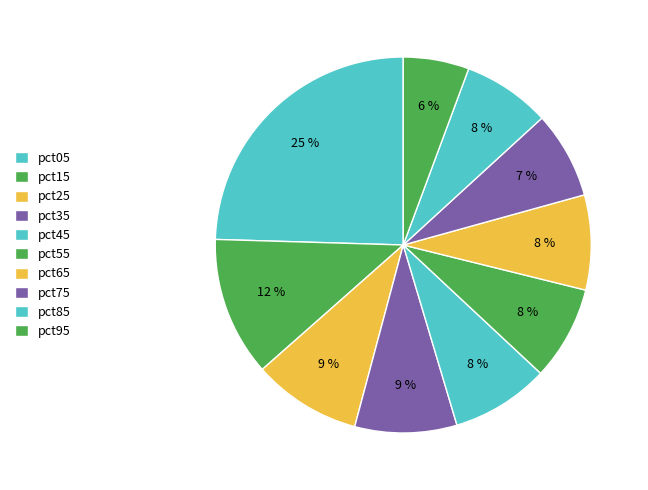

Is the sum of pct45 and pct65 greater than half?

No